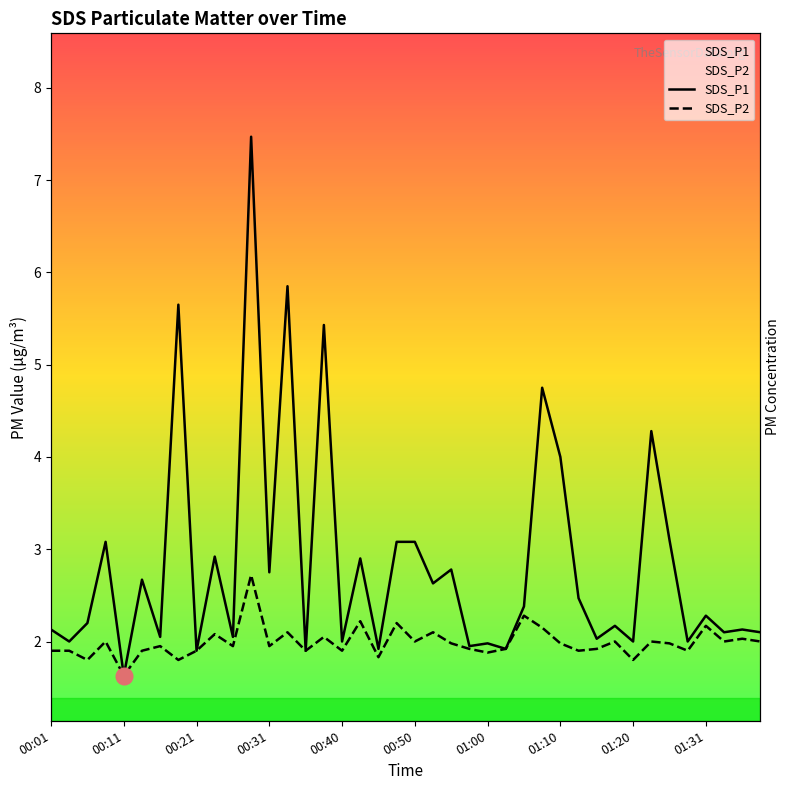

Rank the series at 01:31 from highest to lowest value.

SDS_P1, SDS_P2